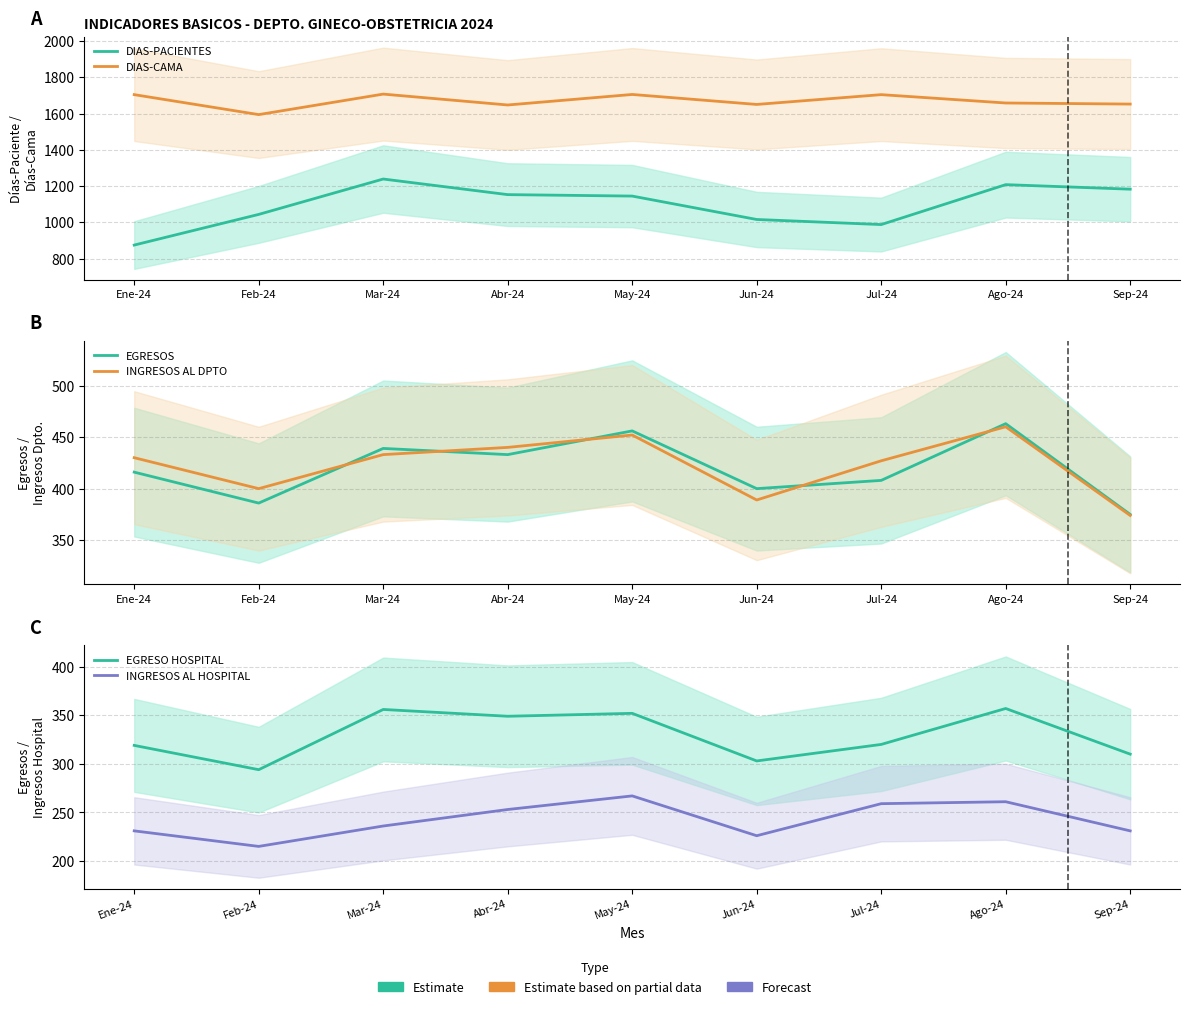

True or false: EGRESO HOSPITAL and DIAS-PACIENTES cross at least once.

False